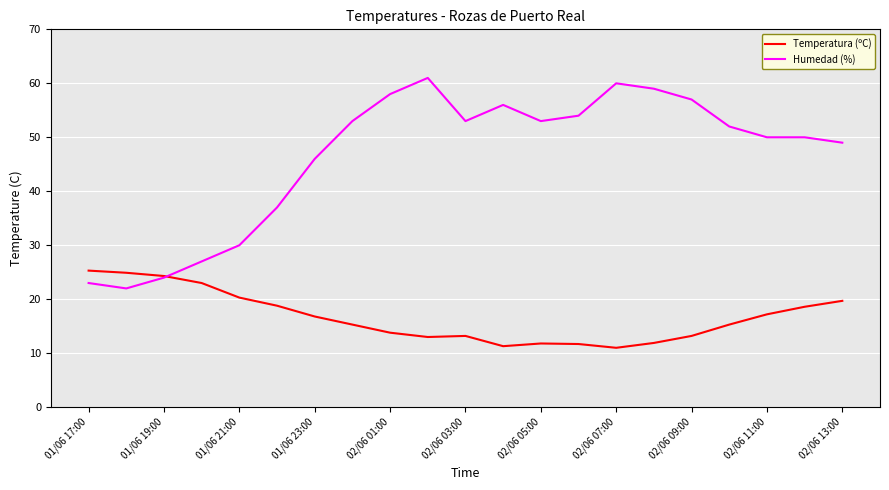

What is the minimum value shown in the chart?

11.0